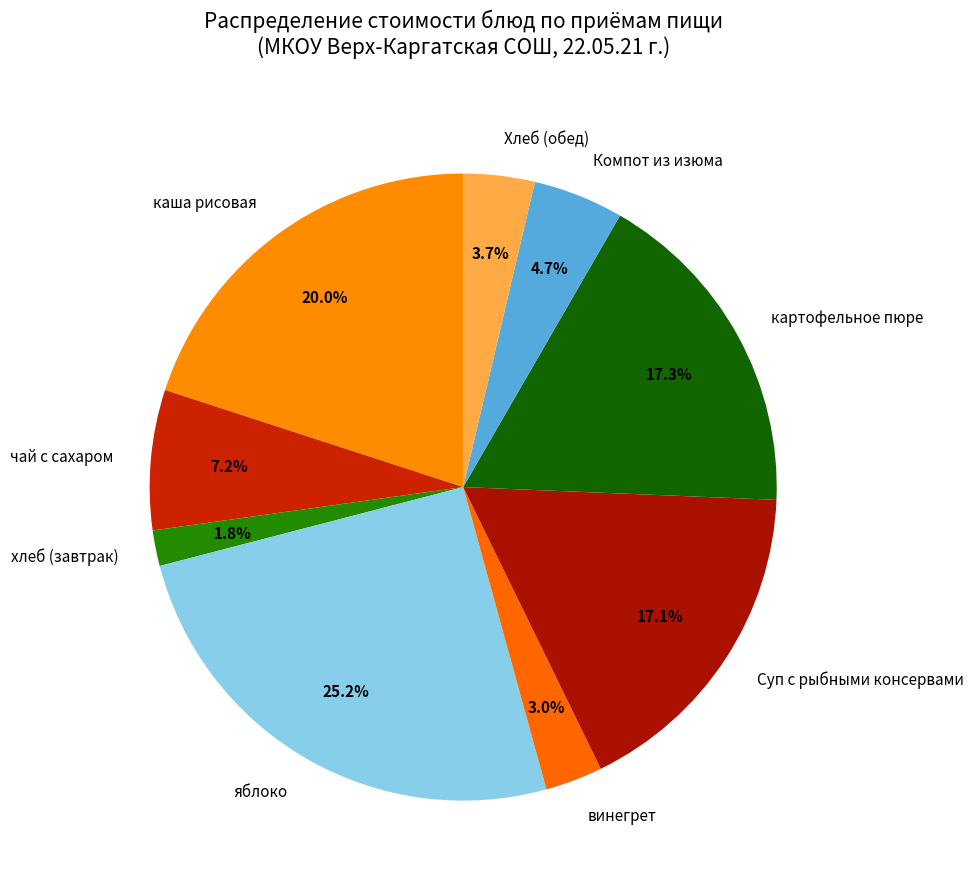

How many slices are in this pie chart?

9